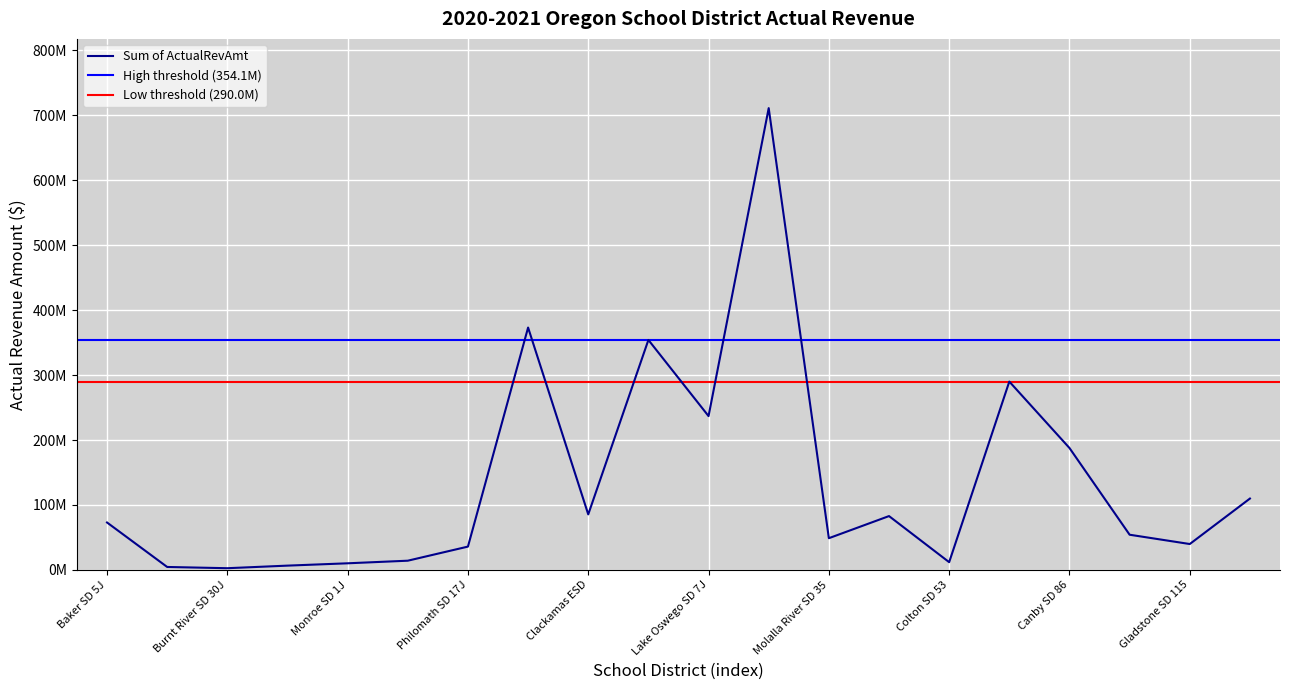

What is the label of the 4th point from the left?

Pine Eagle SD 61